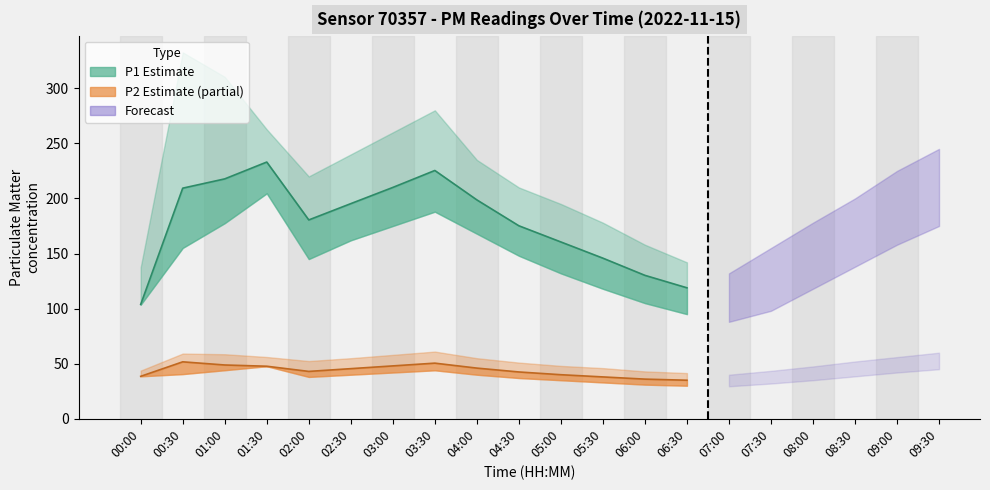

Does the chart have visible grid lines?

No